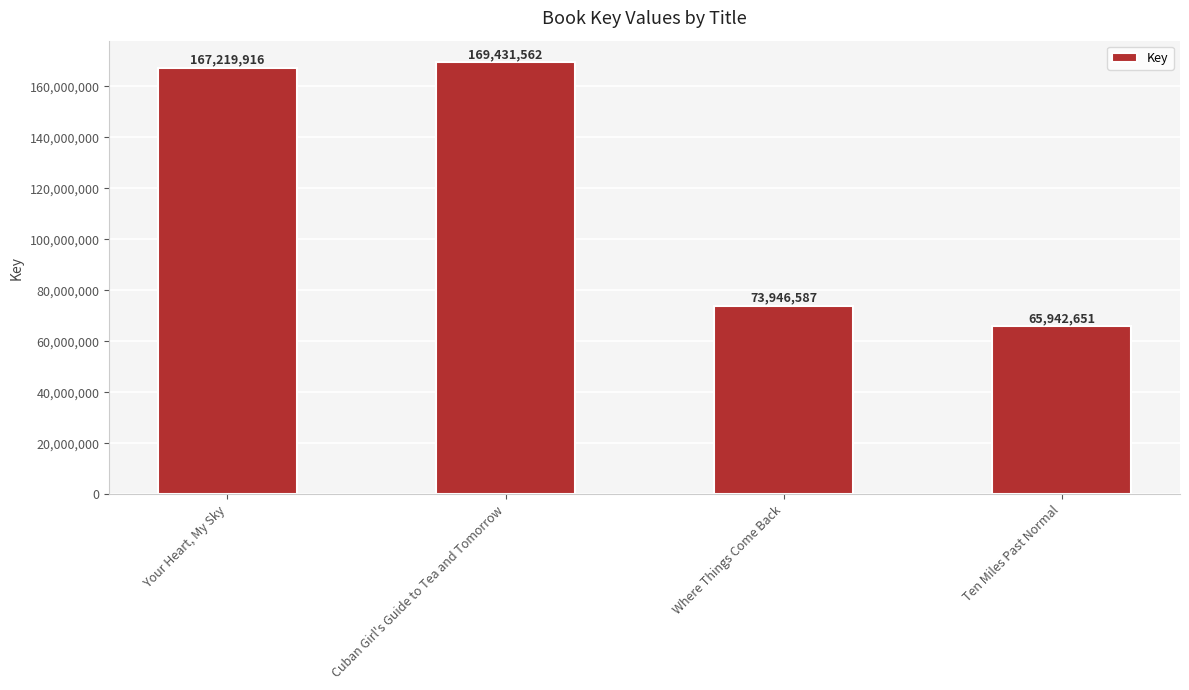

Reading left to right, what are all the values shown in this chart?

Your Heart, My Sky=167219916	Cuban Girl's Guide to Tea and Tomorrow=169431562	Where Things Come Back=73946587	Ten Miles Past Normal=65942651